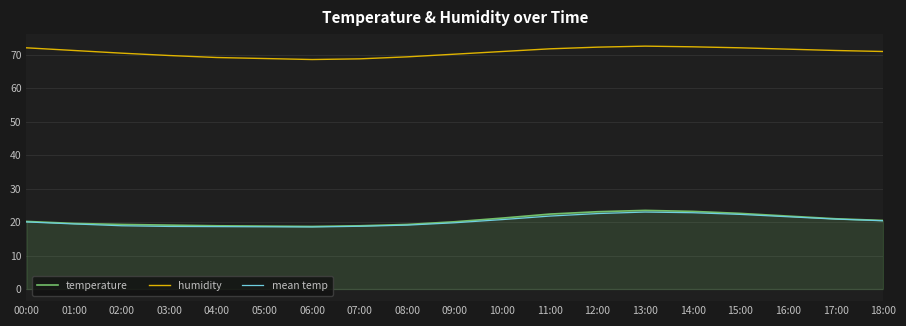

Between 02:00 and 05:00, which series saw the biggest shift?

humidity